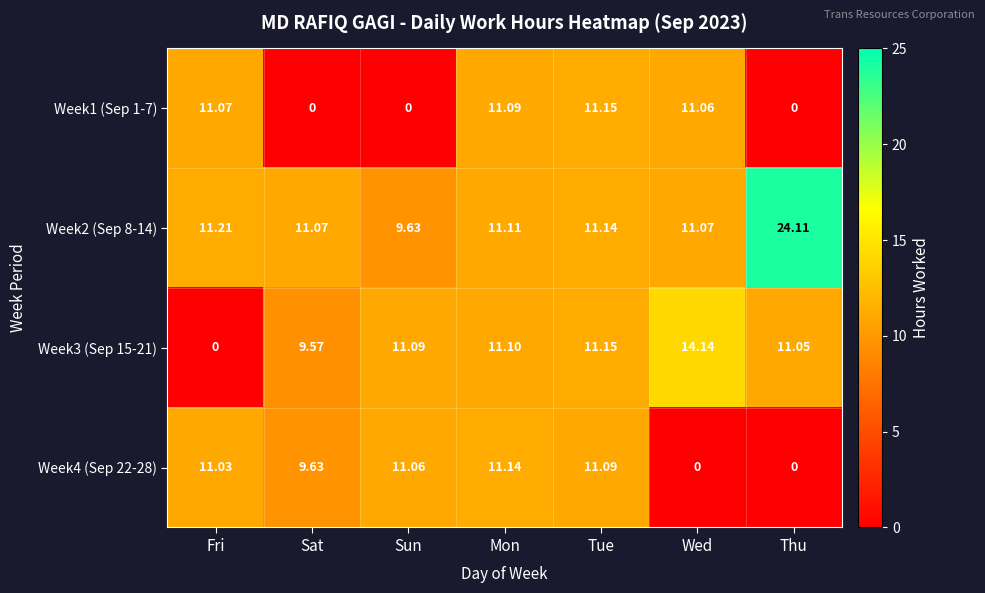

Which category has the highest value in the Week2 (Sep 8-14) series?

Thu